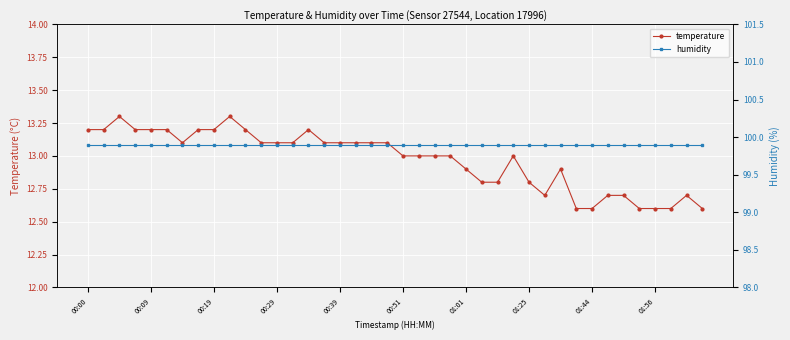

True or false: temperature has more than 2 points higher than both neighbors.

True